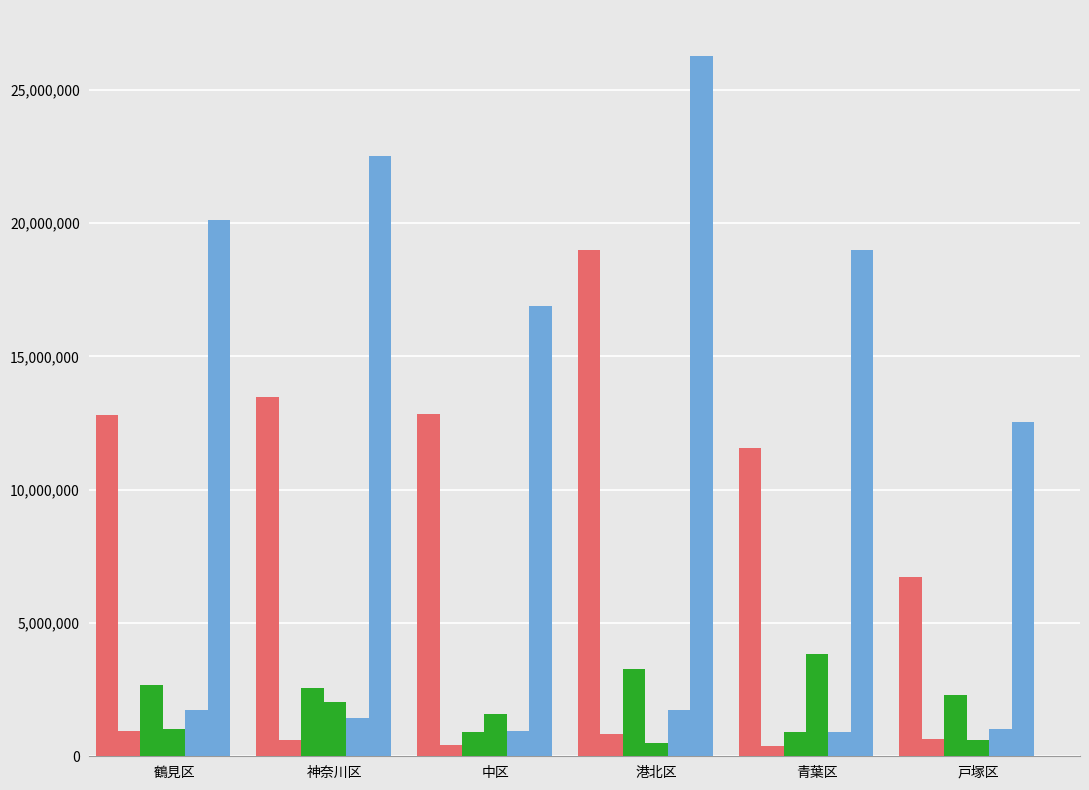

How many series are shown in this chart?

6